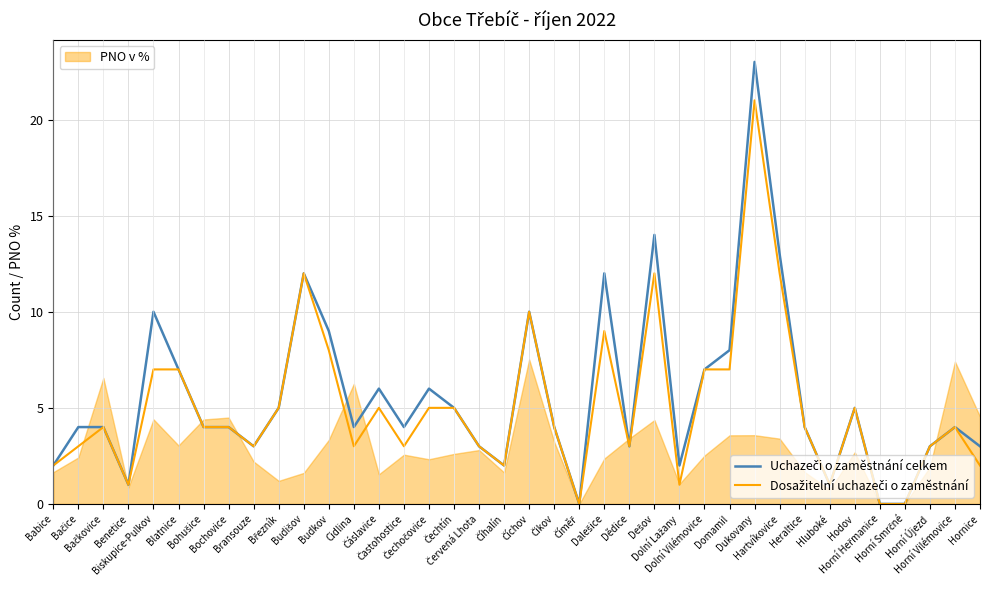

What is the average value of the Uchazeči o zaměstnání celkem series?

6